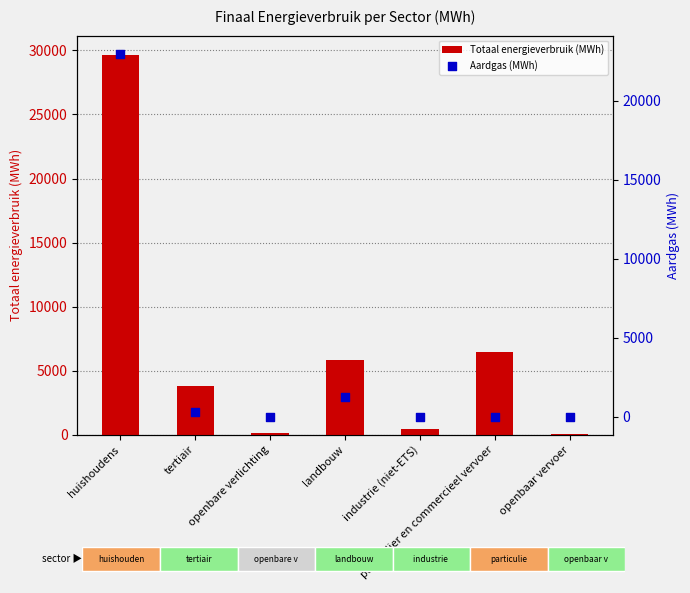

At how many categories does at least one series exceed 16208?

1